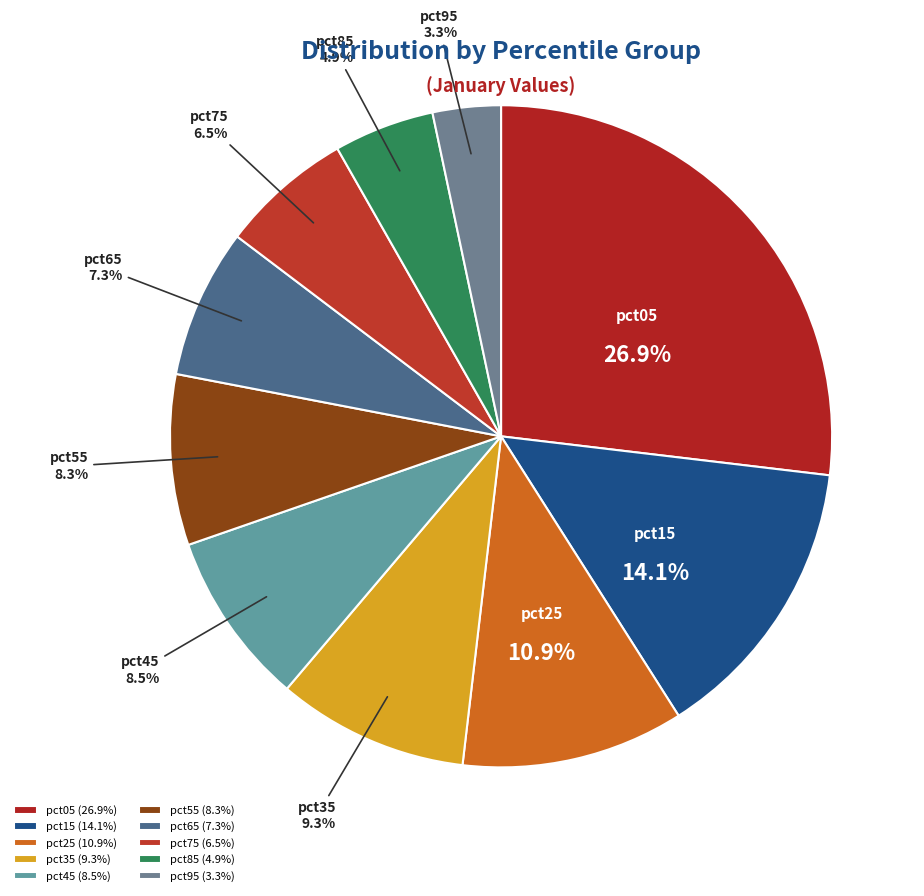

Combined, what portion of the pie is pct05 and pct95?

30.2%